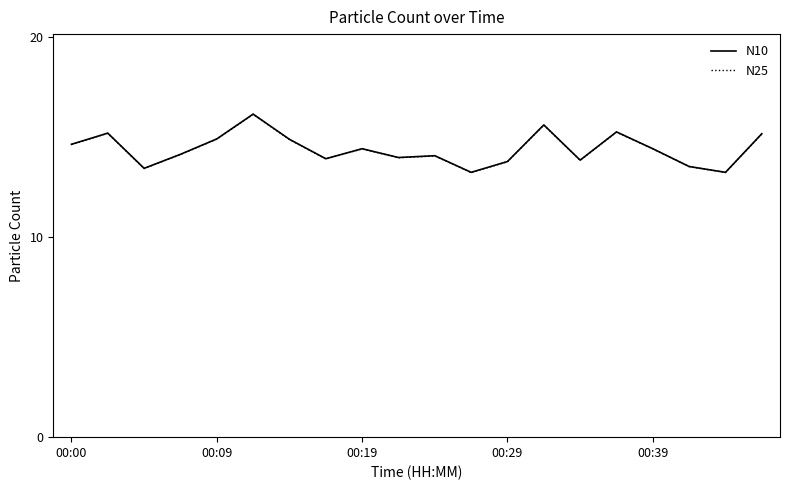

How many distinct data groups are displayed?

2